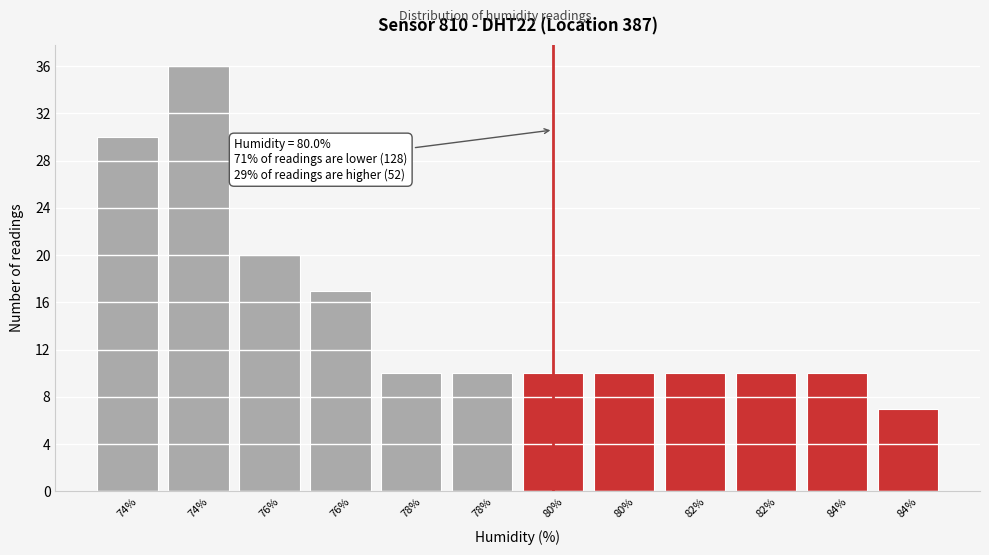

Does the chart contain any negative values?

No